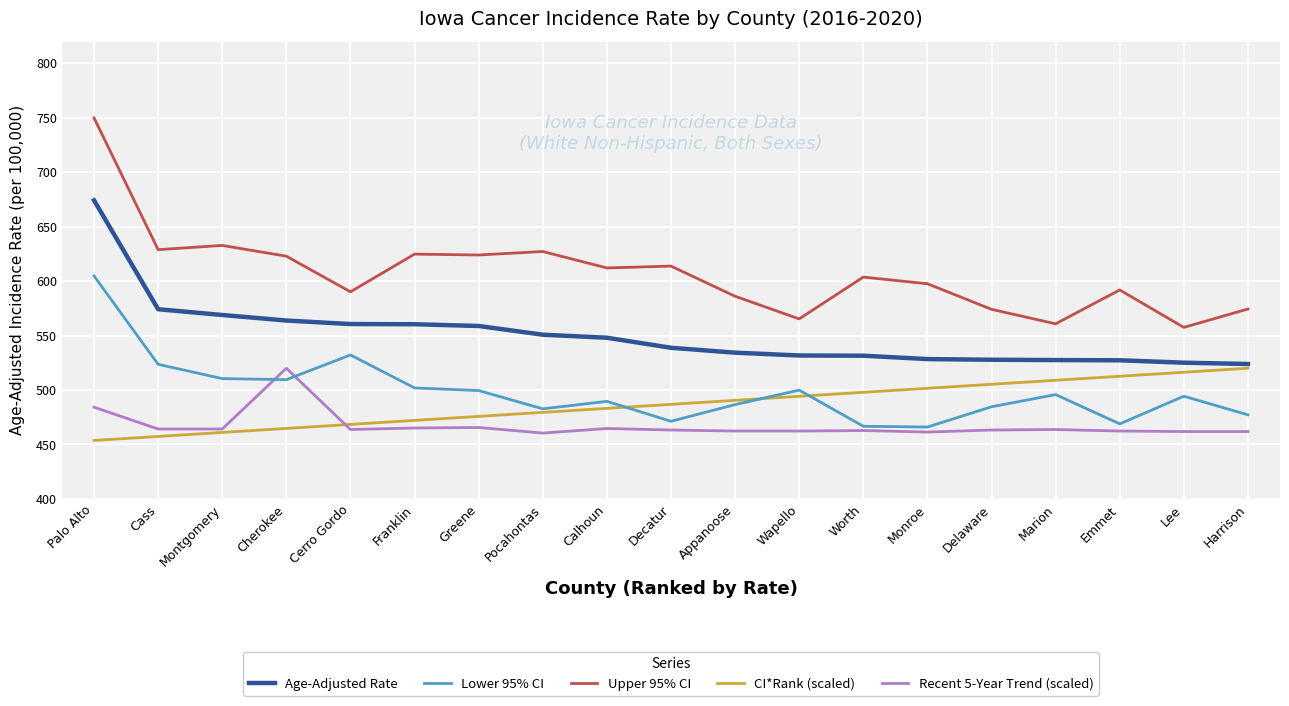

The Age-Adjusted Rate series shows 837.2 at Lee. True or false?

False